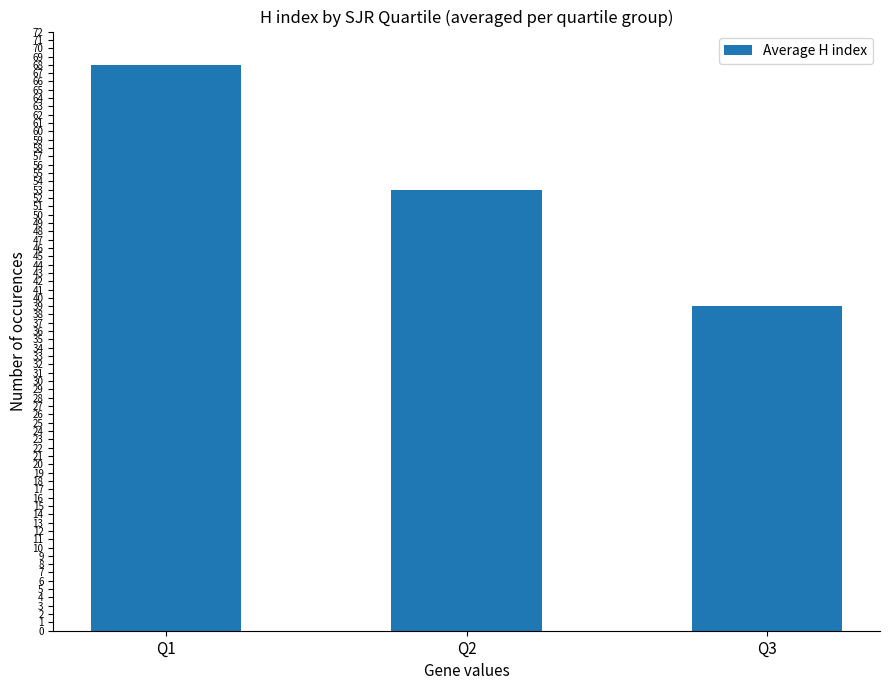

What is the value of the 1st bar from the left?

68